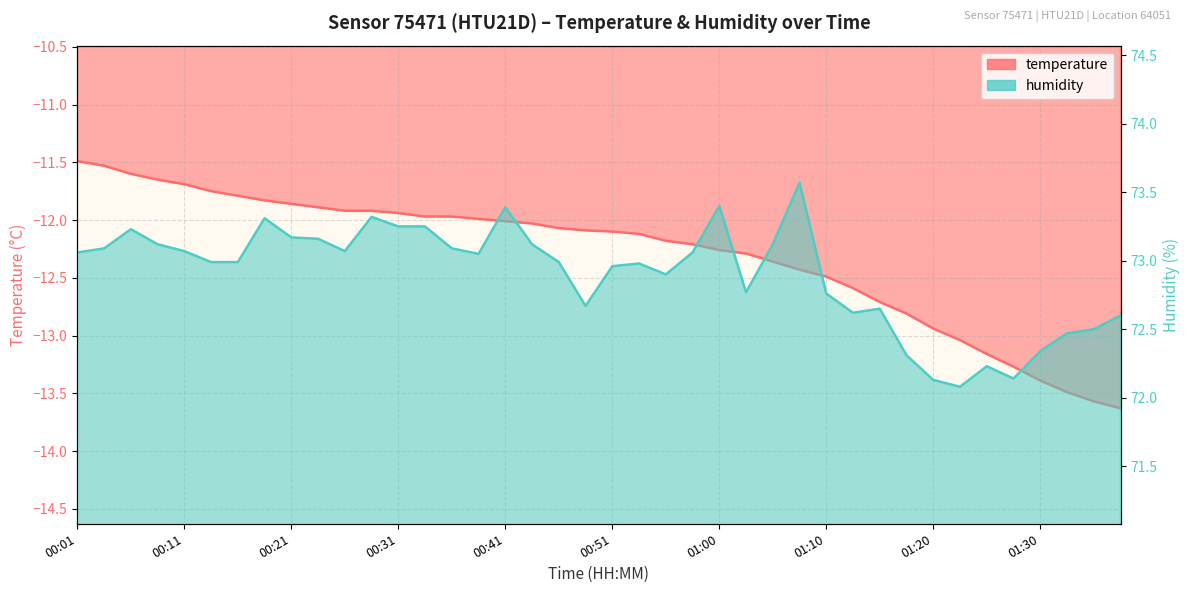

True or false: temperature and humidity cross at least once.

False